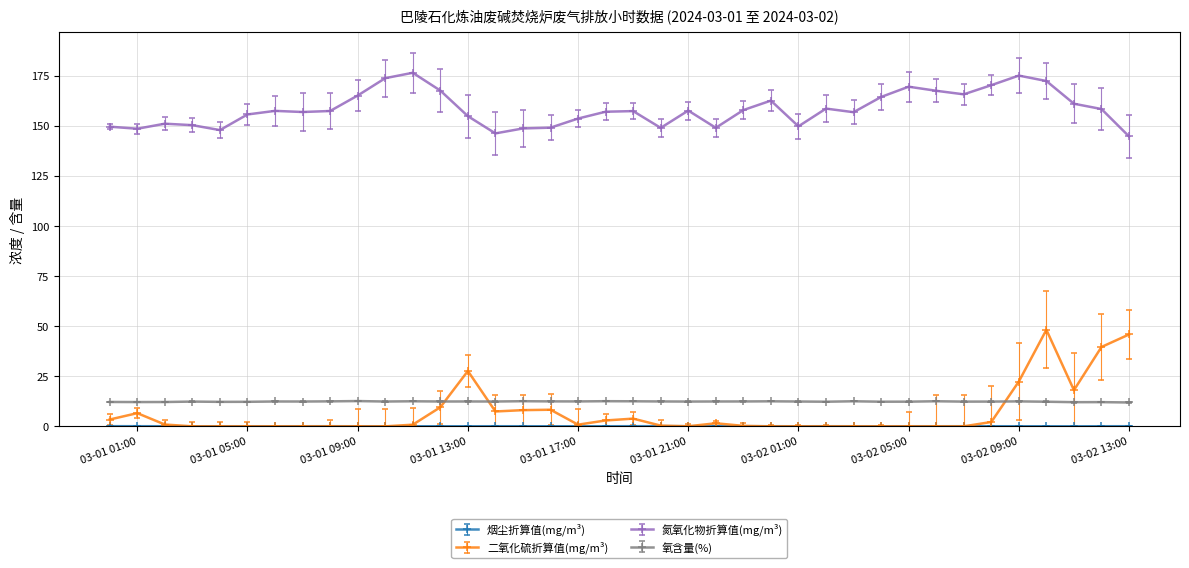

What is the greatest value displayed?

176.4